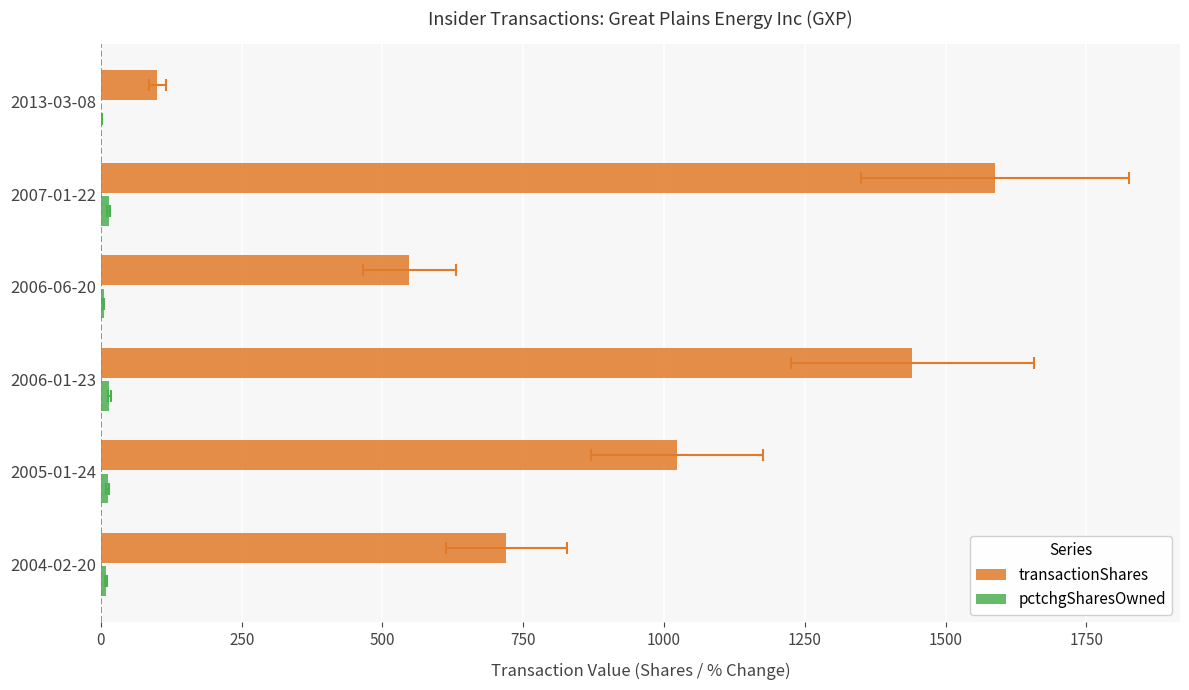

Which series has the widest spread of values?

transactionShares